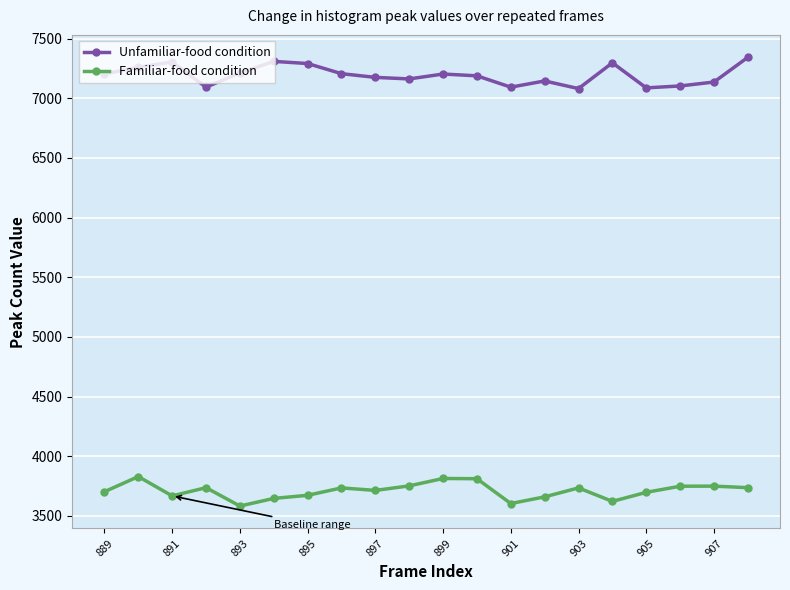

True or false: Unfamiliar-food condition has more than 0 points higher than both neighbors.

True